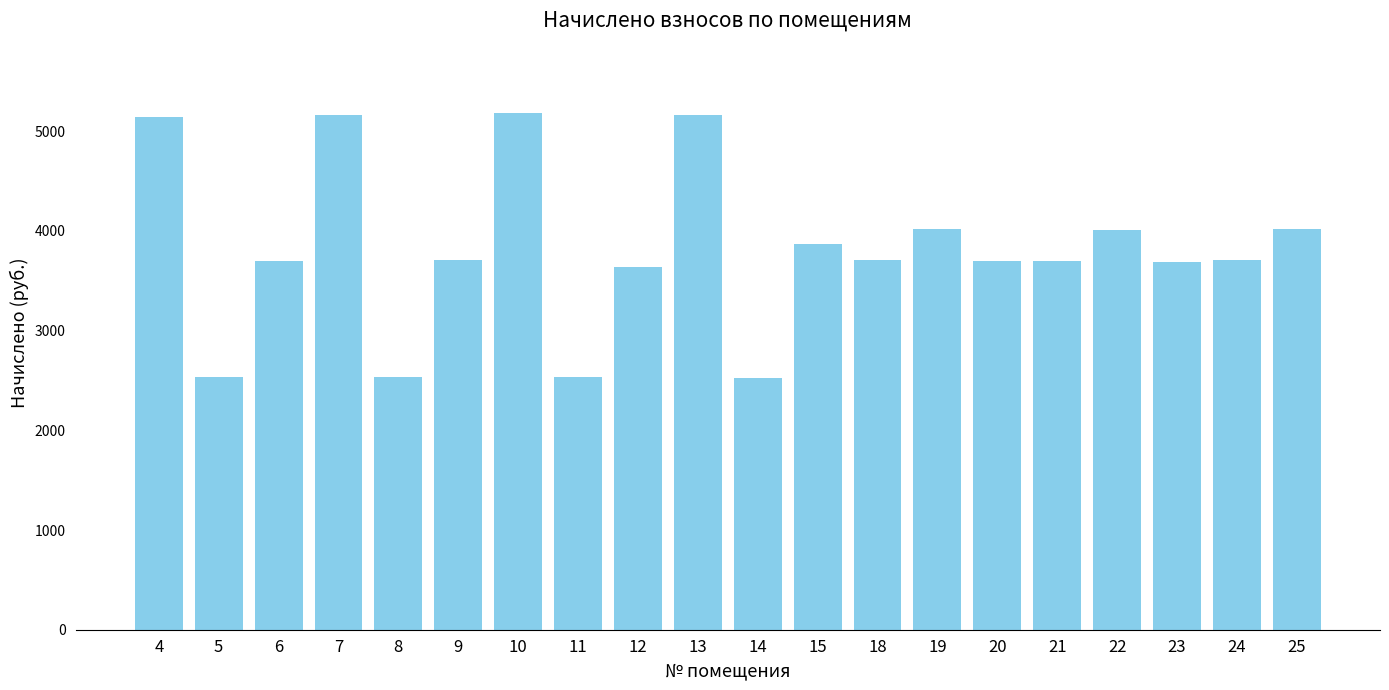

What is the change in value from 6 to 25?

+322.4